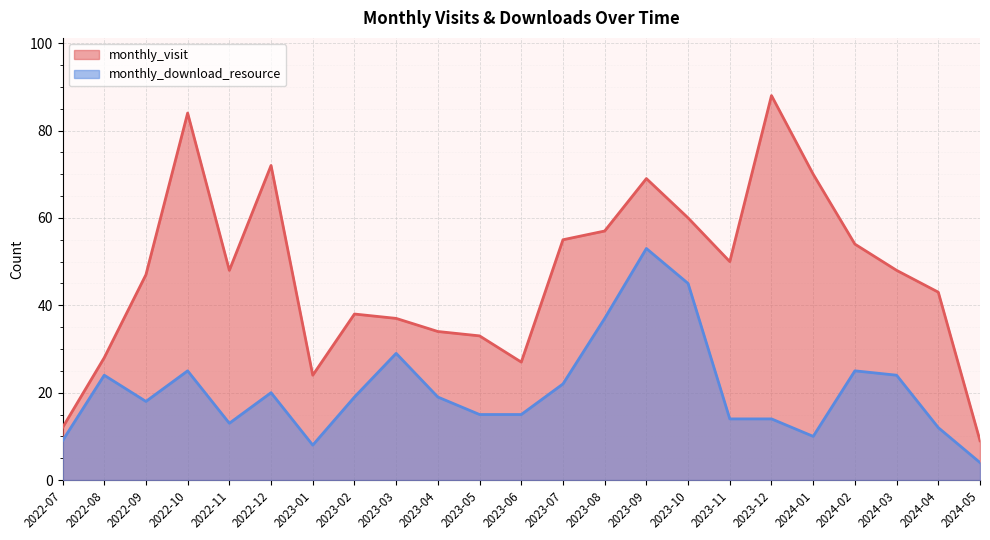

Rank the series at 2023-10 from lowest to highest value.

monthly_download_resource, monthly_visit